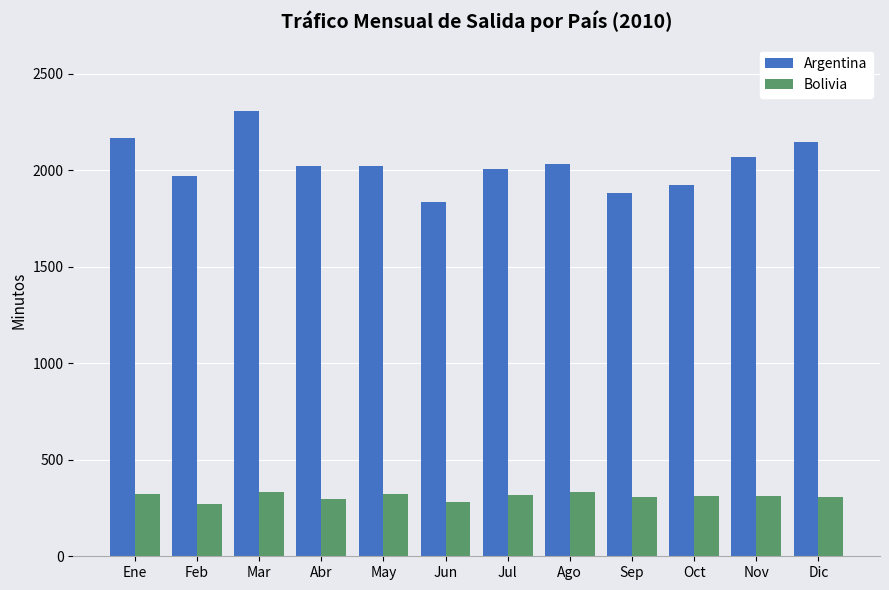

What is the smallest value displayed?

270.4